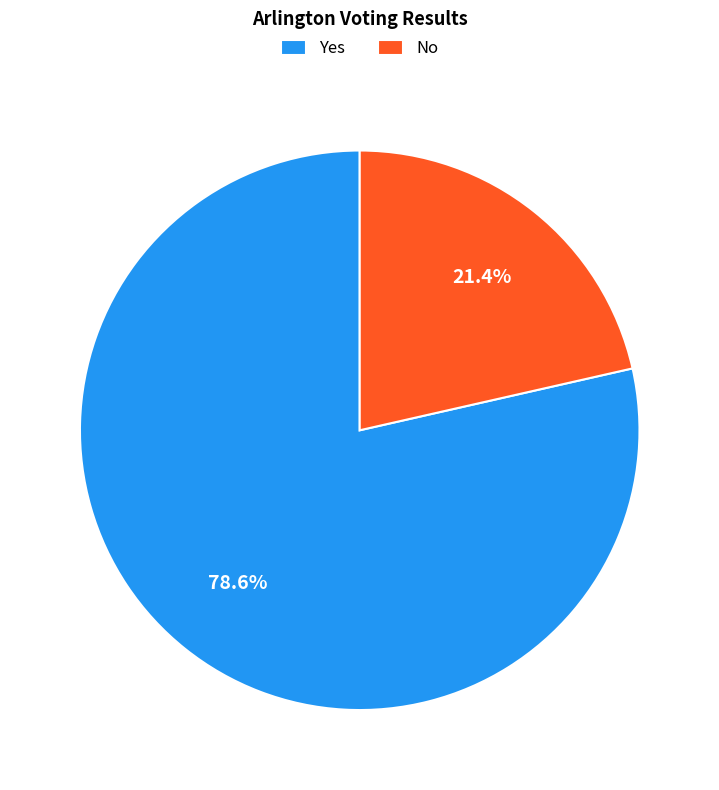

What is the largest slice in the pie chart?

Yes